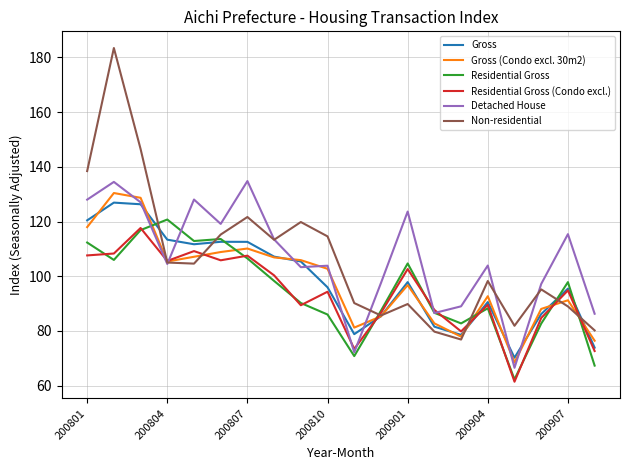

Which series has the widest spread of values?

Non-residential